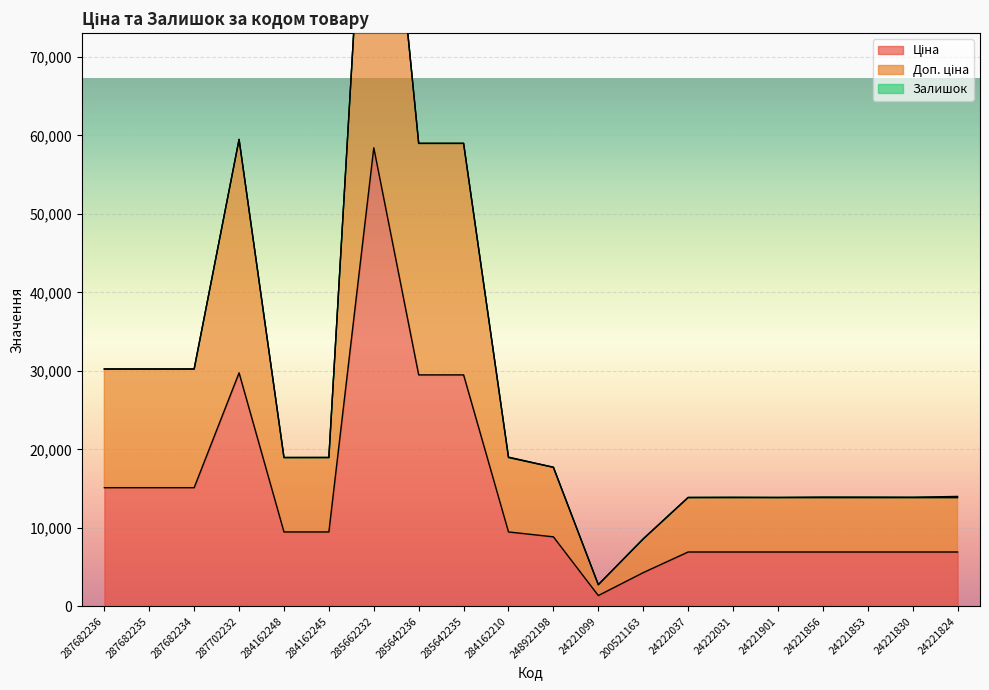

In Доп. ціна, how many points are lower than both neighbors (excluding endpoints)?

1